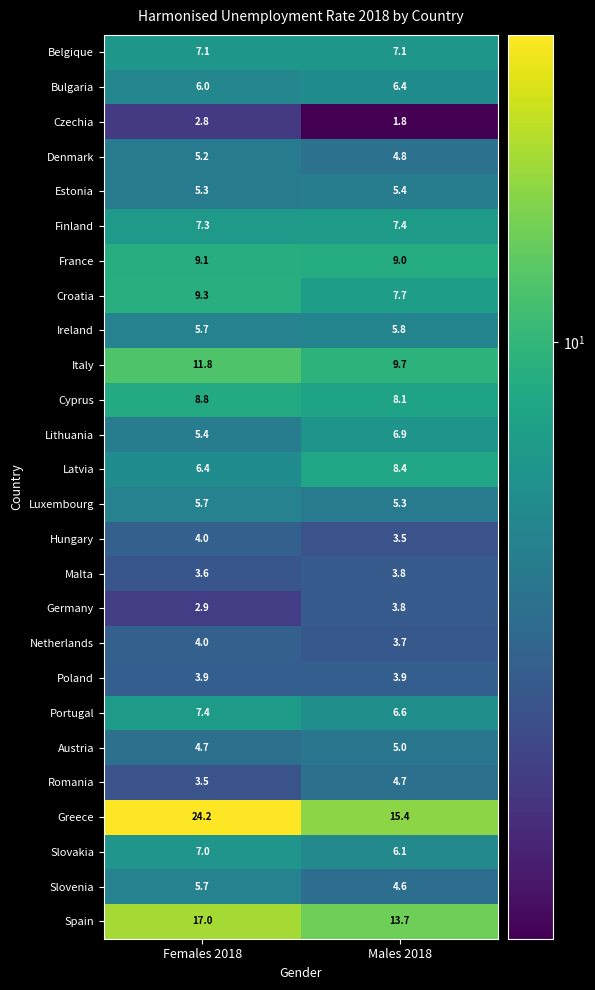

Which series has the largest total across all categories?

Greece